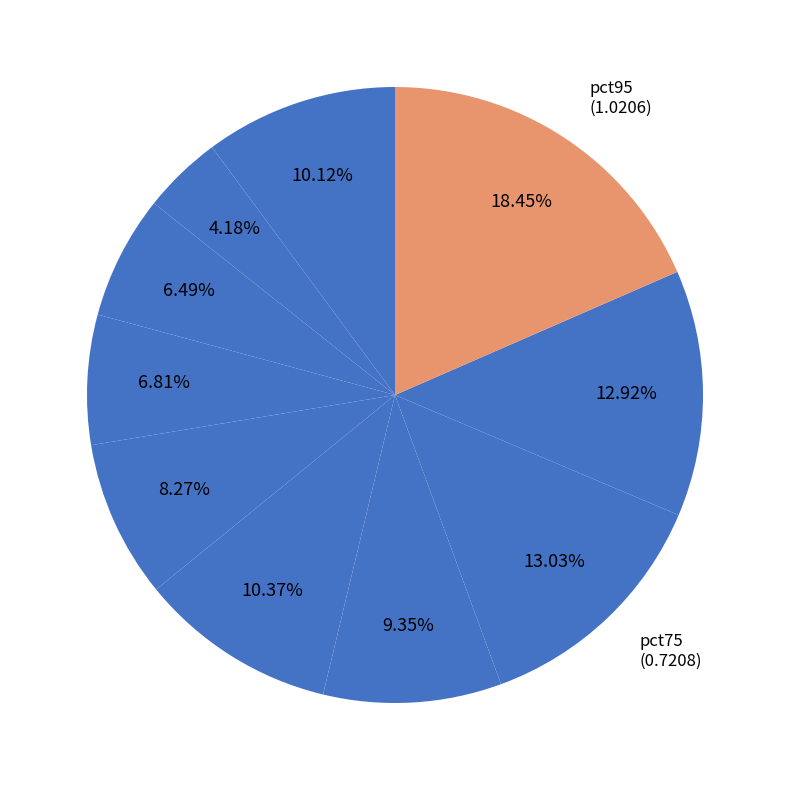

What is the largest slice in the pie chart?

pct95